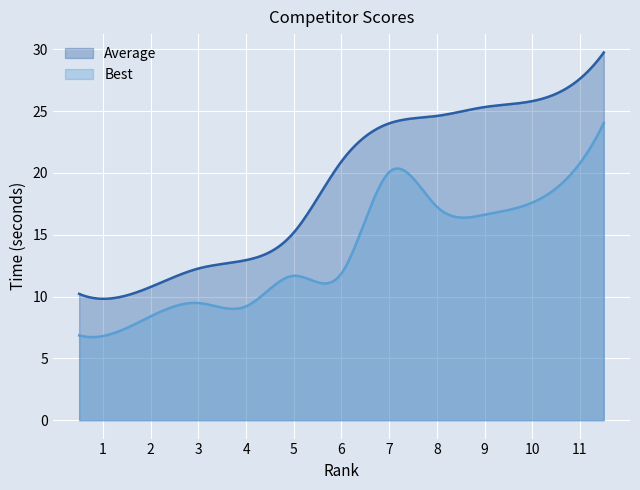

What is the sum of the Best values at 7 and 2?

28.5